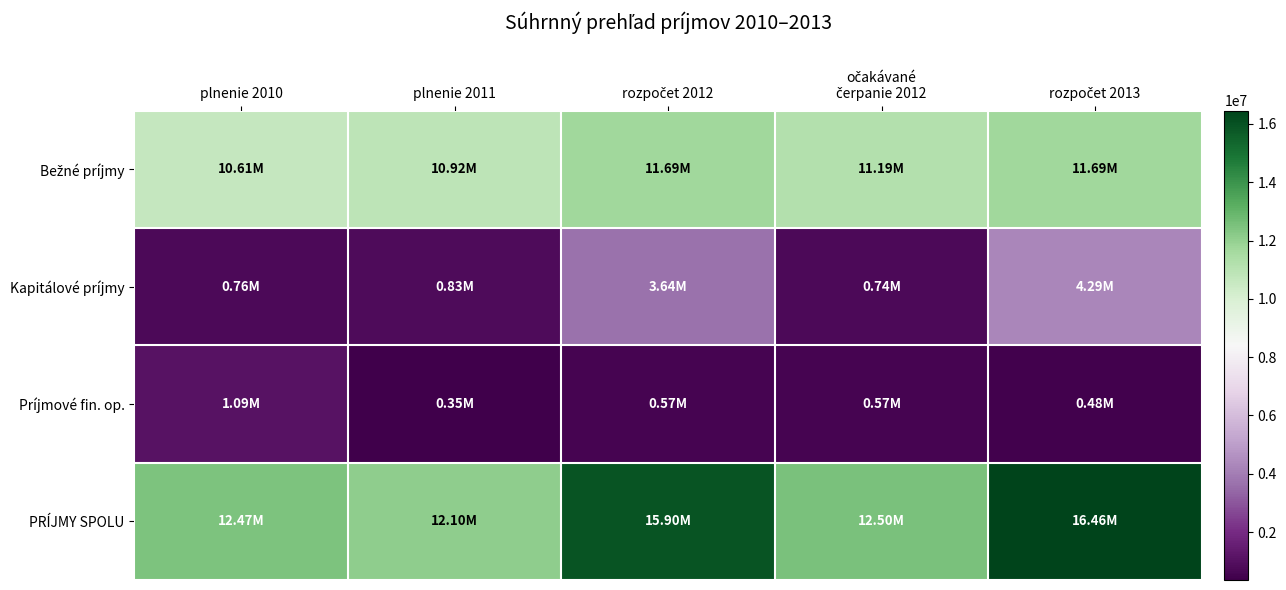

At which category is the sum across all series the highest?

rozpočet 2013